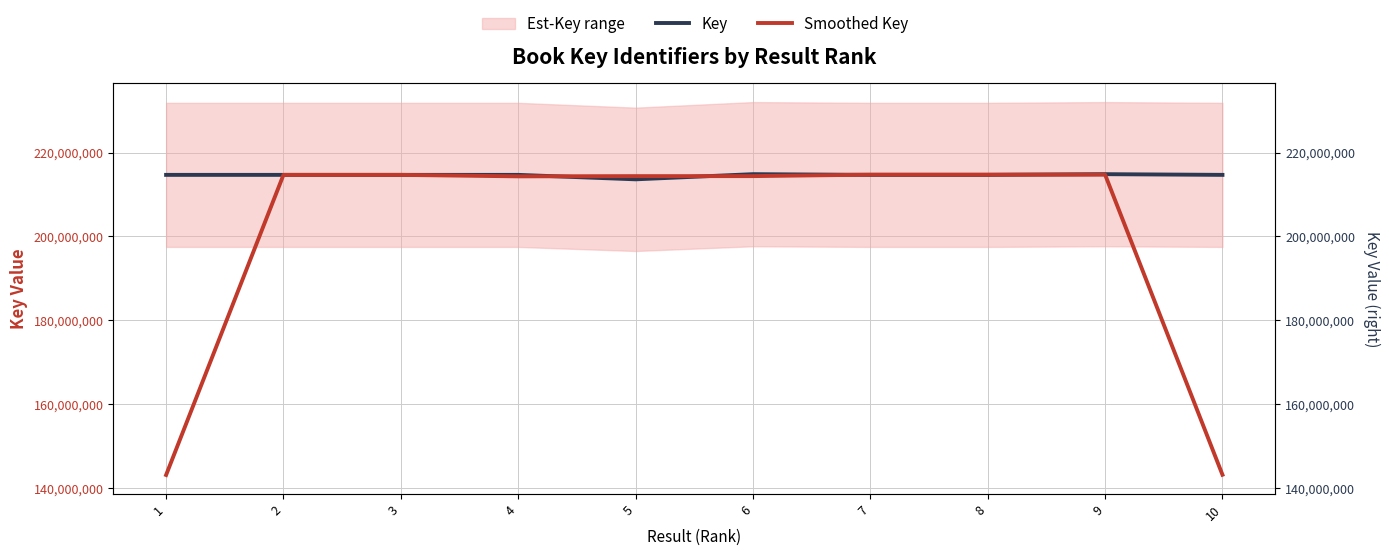

Rank the series at 6 from lowest to highest value.

Smoothed Key, Key